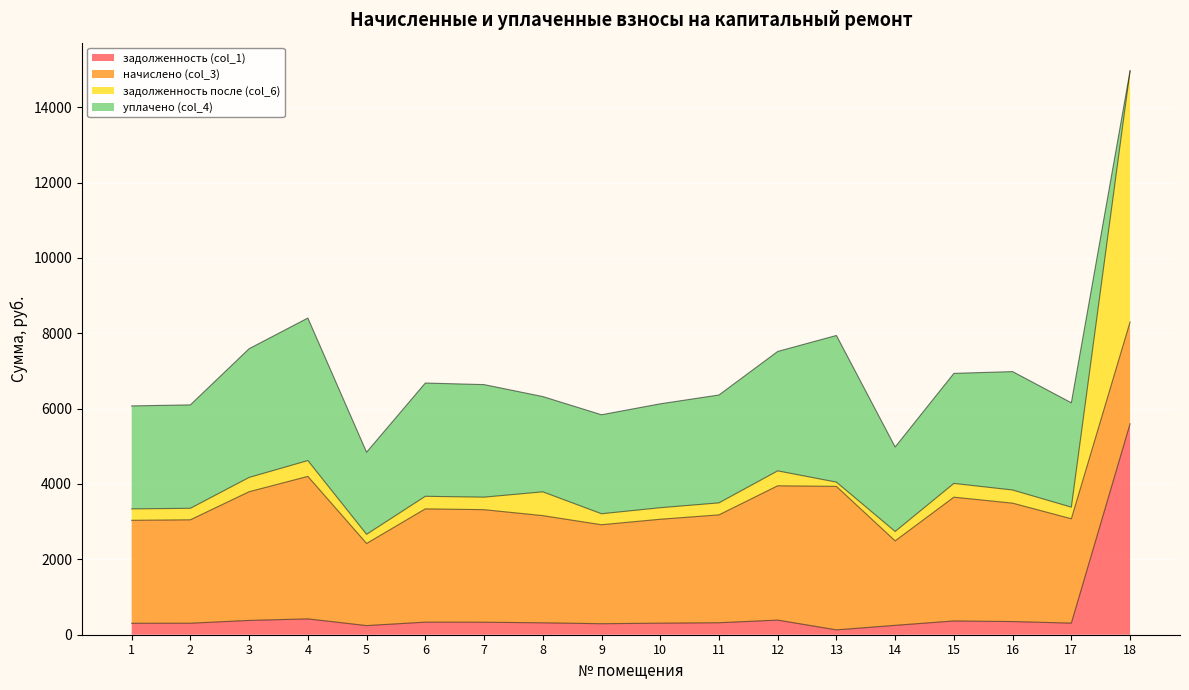

Between 1 and 4, which is larger?

4